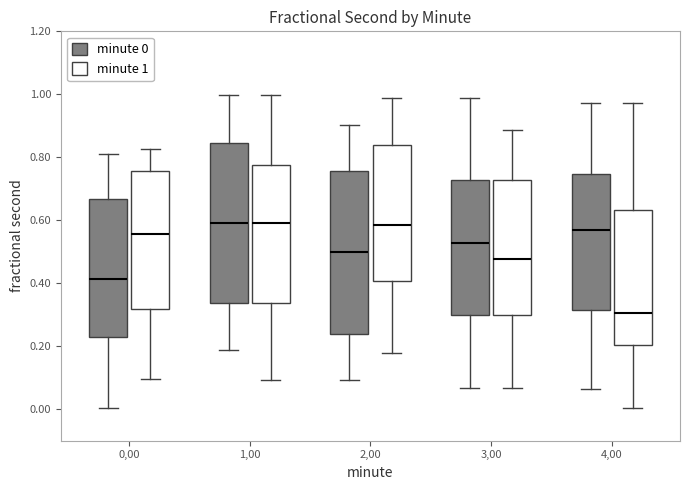

Reading left to right, transcribe this box plot: for each box, give where its median line is, the range the box spans, and where its two whiskers end, as read against the y-axis. The values are not printed on the chart, so give them approximately, as read against the axis.

0,00 (minute 0): median 0.42, box 0.22 to 0.66, whiskers 0.00 to 0.80
0,00 (minute 1): median 0.56, box 0.32 to 0.76, whiskers 0.10 to 0.82
1,00 (minute 0): median 0.60, box 0.34 to 0.84, whiskers 0.18 to 1.00
1,00 (minute 1): median 0.60, box 0.34 to 0.78, whiskers 0.10 to 1.00
2,00 (minute 0): median 0.50, box 0.24 to 0.76, whiskers 0.10 to 0.90
2,00 (minute 1): median 0.58, box 0.40 to 0.84, whiskers 0.18 to 0.98
3,00 (minute 0): median 0.52, box 0.30 to 0.72, whiskers 0.06 to 0.98
3,00 (minute 1): median 0.48, box 0.30 to 0.72, whiskers 0.06 to 0.88
4,00 (minute 0): median 0.56, box 0.32 to 0.74, whiskers 0.06 to 0.98
4,00 (minute 1): median 0.30, box 0.20 to 0.64, whiskers 0.00 to 0.98